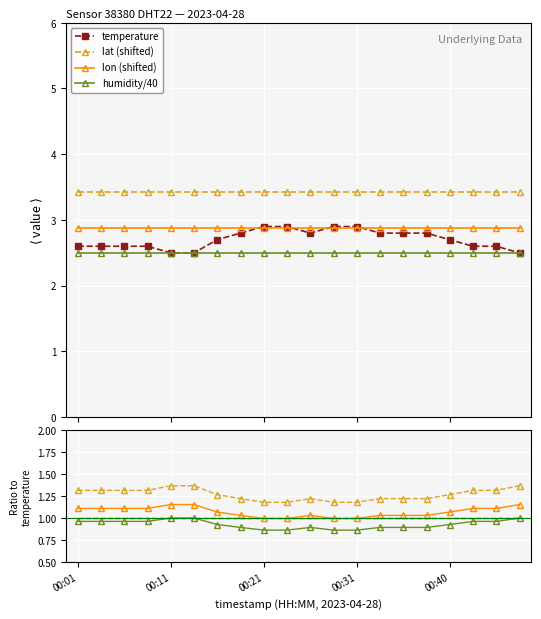

What is the label of the 12th point from the left?

11